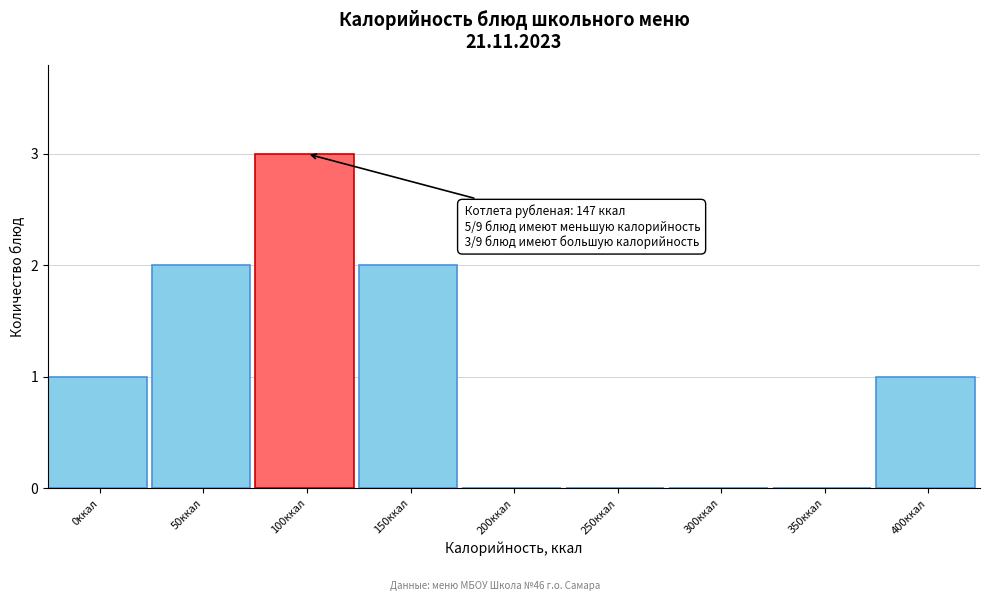

Reading left to right, list all the values displayed in this chart.

0ккал=1	50ккал=2	100ккал=3	150ккал=2	200ккал=0	250ккал=0	300ккал=0	350ккал=0	400ккал=1